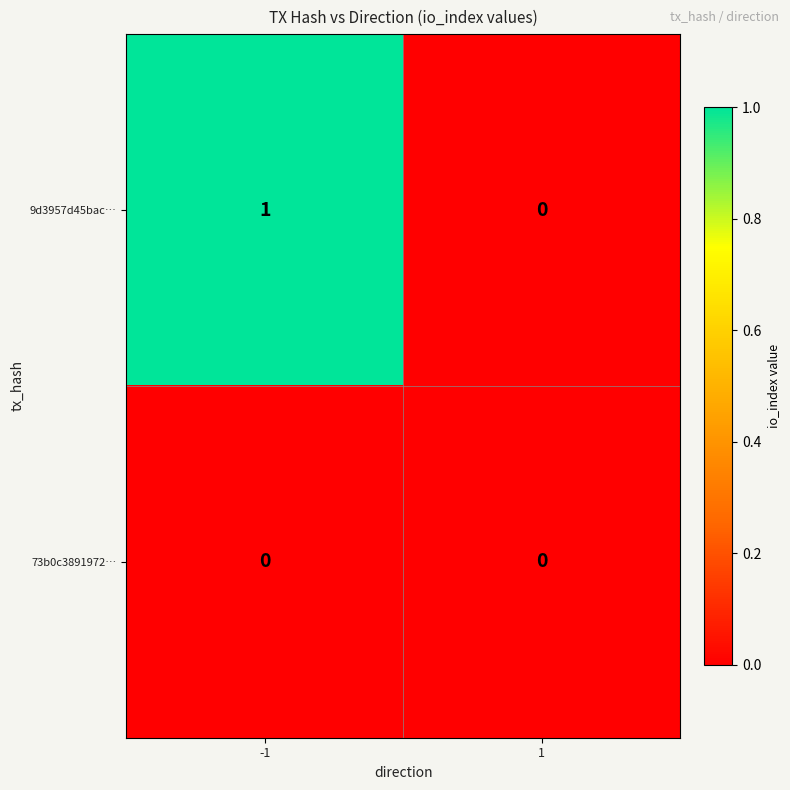

Which series has the largest range (max minus min)?

9d3957d45bac…